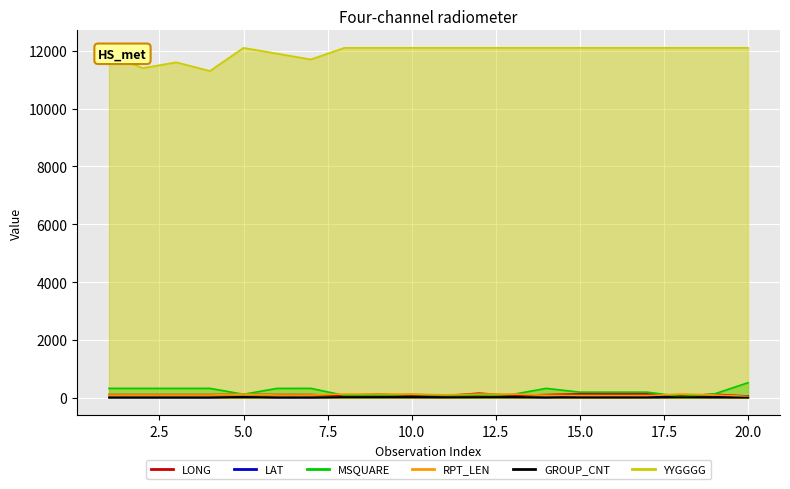

True or false: YYGGGG and MSQUARE intersect in this chart.

False